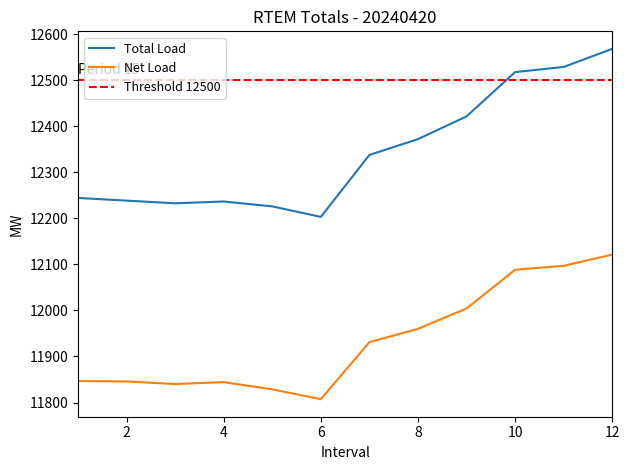

True or false: Net Load and Total Load intersect in this chart.

False